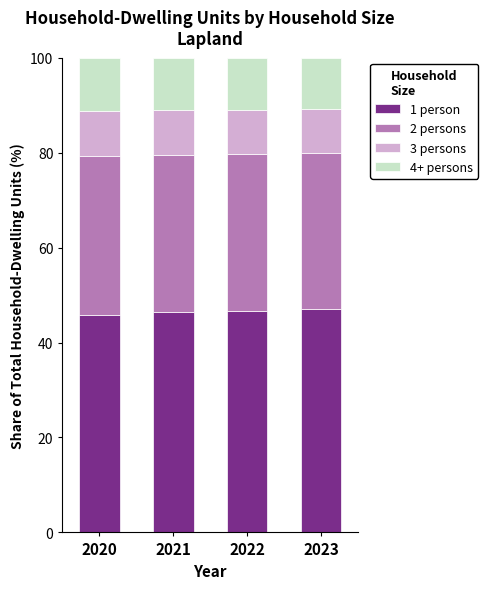

The value of 1 person at 2021 is 46.4. True or false?

True